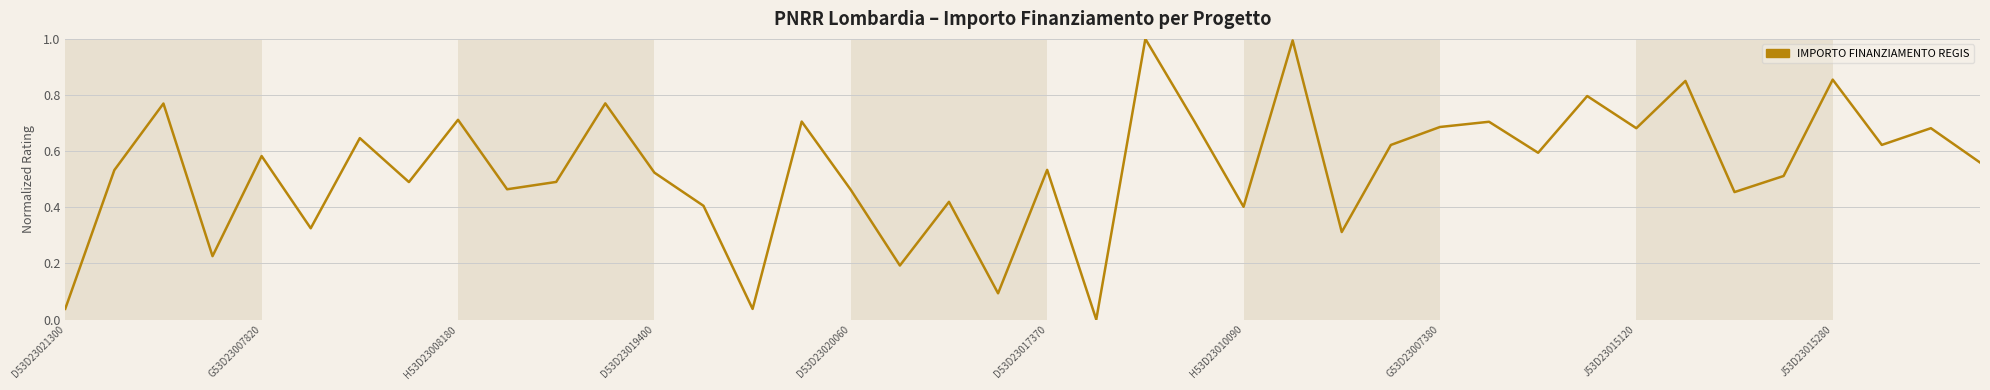

What is the maximum value shown in the chart?

1.0